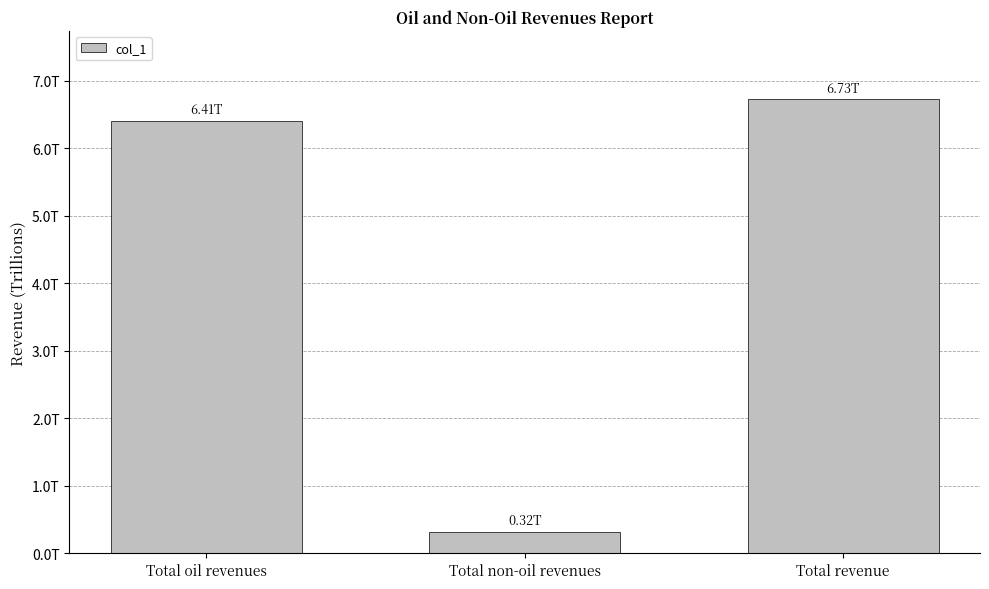

Is it true that the value at Total revenue is 10582740822153.7?

False